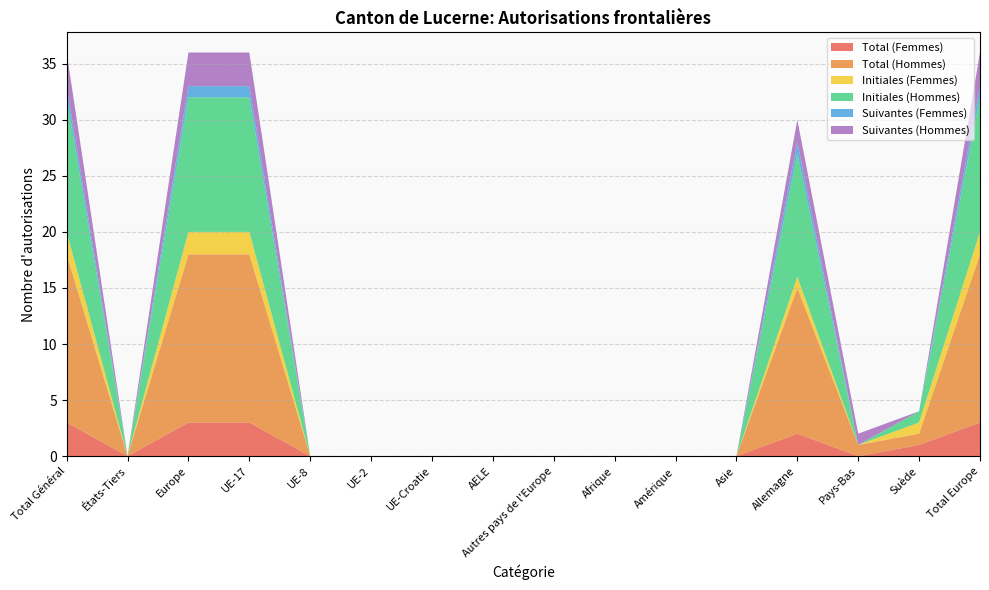

Reading left to right, extract all data points from this chart.

Total (Femmes): Total Général=3	États-Tiers=0	Europe=3	UE-17=3	UE-8=0	UE-2=0	UE-Croatie=0	AELE=0	Autres pays de l'Europe=0	Afrique=0	Amérique=0	Asie=0	Allemagne=2	Pays-Bas=0	Suède=1	Total Europe=3
Total (Hommes): Total Général=15	États-Tiers=0	Europe=15	UE-17=15	UE-8=0	UE-2=0	UE-Croatie=0	AELE=0	Autres pays de l'Europe=0	Afrique=0	Amérique=0	Asie=0	Allemagne=13	Pays-Bas=1	Suède=1	Total Europe=15
Initiales (Femmes): Total Général=2	États-Tiers=0	Europe=2	UE-17=2	UE-8=0	UE-2=0	UE-Croatie=0	AELE=0	Autres pays de l'Europe=0	Afrique=0	Amérique=0	Asie=0	Allemagne=1	Pays-Bas=0	Suède=1	Total Europe=2
Initiales (Hommes): Total Général=12	États-Tiers=0	Europe=12	UE-17=12	UE-8=0	UE-2=0	UE-Croatie=0	AELE=0	Autres pays de l'Europe=0	Afrique=0	Amérique=0	Asie=0	Allemagne=11	Pays-Bas=0	Suède=1	Total Europe=12
Suivantes (Femmes): Total Général=1	États-Tiers=0	Europe=1	UE-17=1	UE-8=0	UE-2=0	UE-Croatie=0	AELE=0	Autres pays de l'Europe=0	Afrique=0	Amérique=0	Asie=0	Allemagne=1	Pays-Bas=0	Suède=0	Total Europe=1
Suivantes (Hommes): Total Général=3	États-Tiers=0	Europe=3	UE-17=3	UE-8=0	UE-2=0	UE-Croatie=0	AELE=0	Autres pays de l'Europe=0	Afrique=0	Amérique=0	Asie=0	Allemagne=2	Pays-Bas=1	Suède=0	Total Europe=3